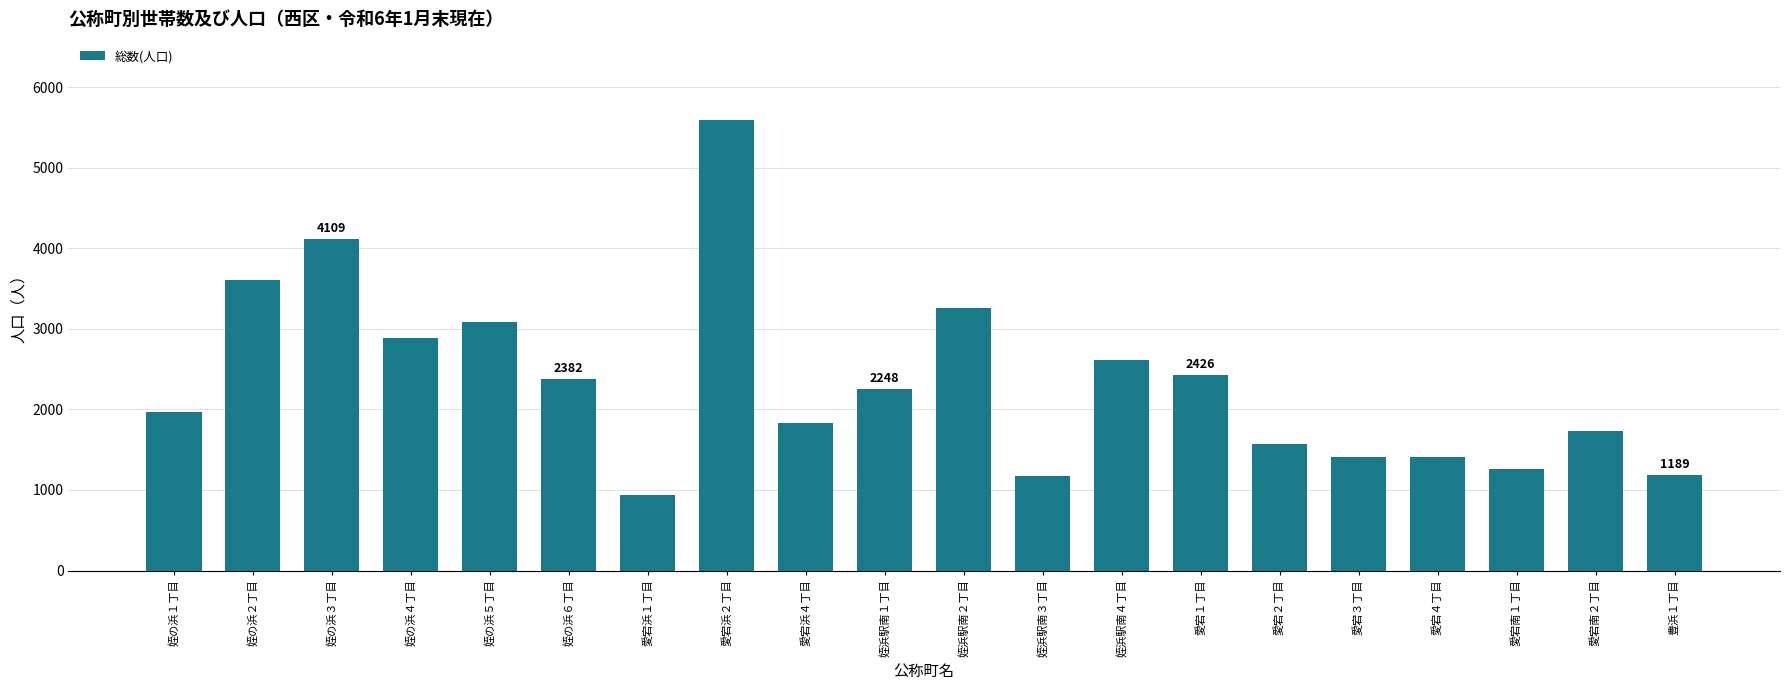

Where is the data nearest to the value 3266?

姪浜駅南２丁目